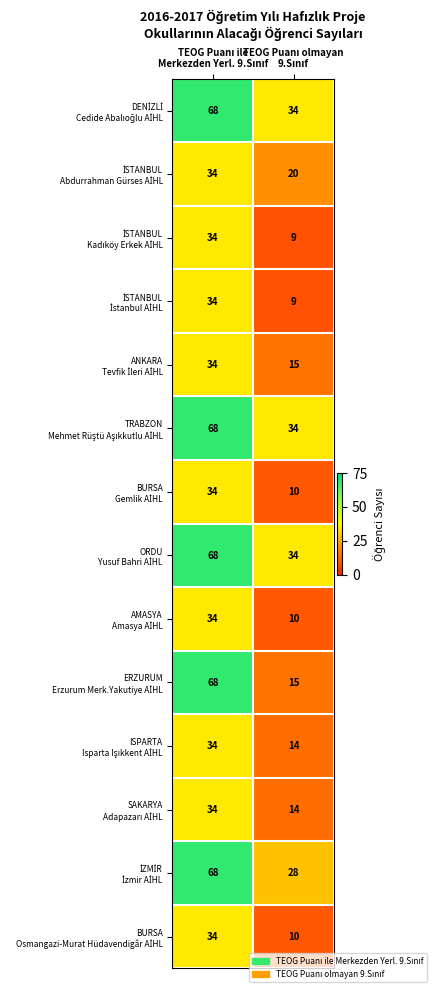

What is the greatest value displayed?

68